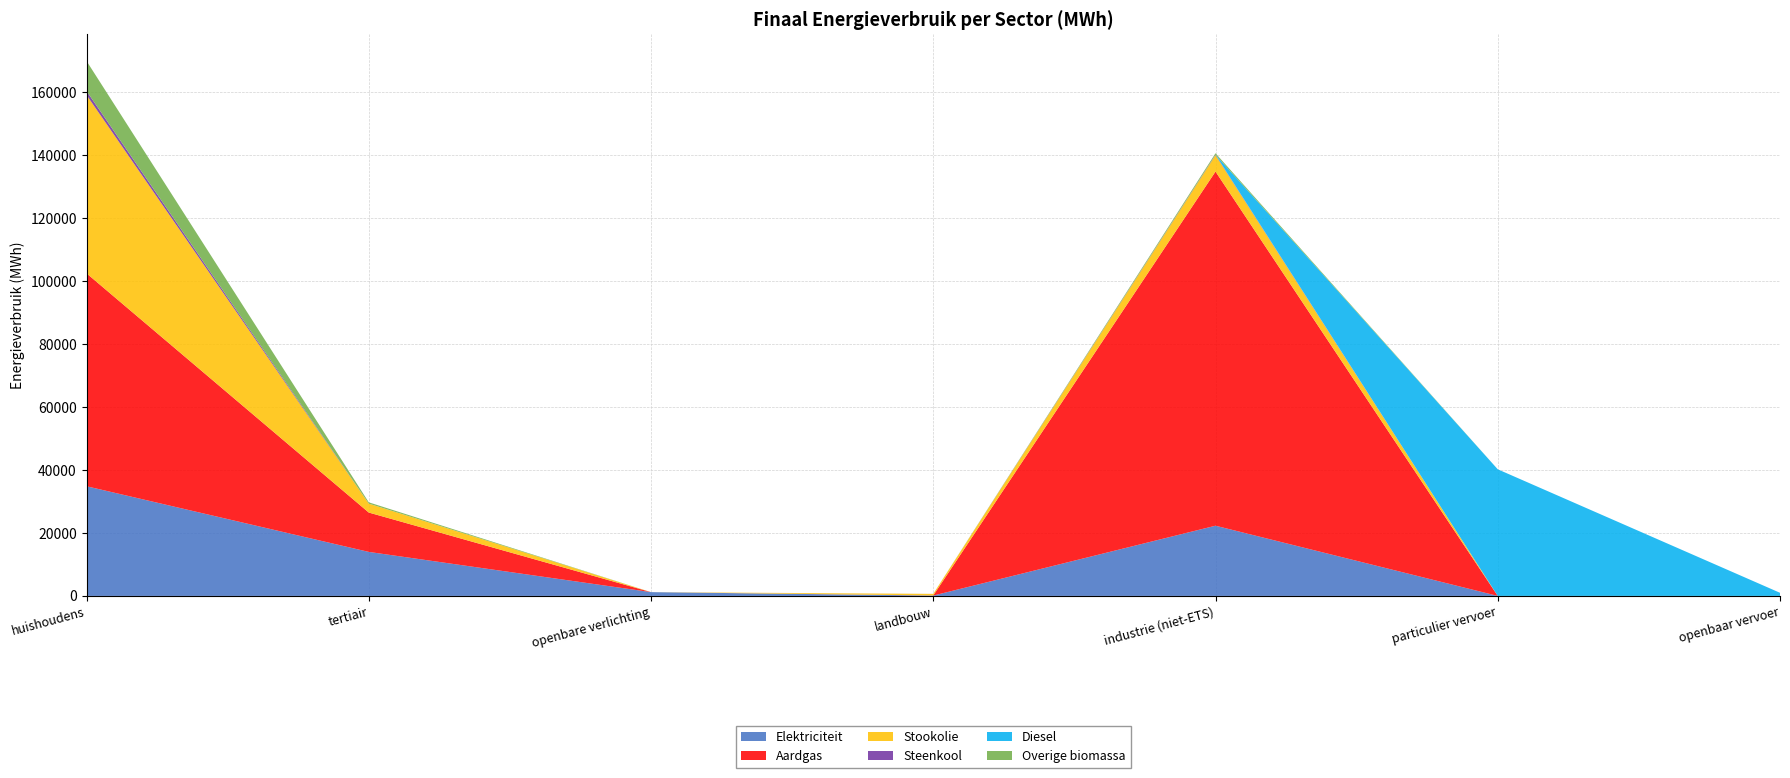

Reading left to right, list all the values displayed in this chart.

Elektriciteit: huishoudens=34849.3	tertiair=13986.8	openbare verlichting=1208.0	landbouw=115.8	industrie (niet-ETS)=22311.5	particulier vervoer=0.6	openbaar vervoer=4.6
Aardgas: huishoudens=67648.5	tertiair=12506.7	openbare verlichting=0.0	landbouw=35.3	industrie (niet-ETS)=112525.8	particulier vervoer=2.5	openbaar vervoer=0.0
Stookolie: huishoudens=56658.8	tertiair=2832.2	openbare verlichting=0.0	landbouw=495.6	industrie (niet-ETS)=5203.2	particulier vervoer=0.0	openbaar vervoer=0.0
Steenkool: huishoudens=1275.8	tertiair=0.0	openbare verlichting=0.0	landbouw=10.3	industrie (niet-ETS)=148.6	particulier vervoer=0.0	openbaar vervoer=0.0
Diesel: huishoudens=0.0	tertiair=0.0	openbare verlichting=0.0	landbouw=0.0	industrie (niet-ETS)=0.0	particulier vervoer=40229.3	openbaar vervoer=990.8
Overige biomassa: huishoudens=9535.2	tertiair=413.4	openbare verlichting=0.0	landbouw=0.0	industrie (niet-ETS)=469.3	particulier vervoer=0.0	openbaar vervoer=0.0